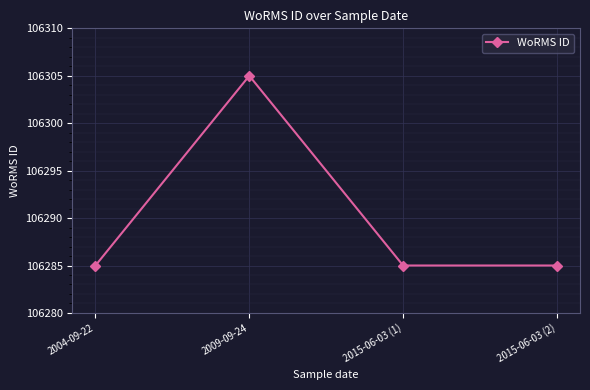

How many points are higher than both their immediate neighbors (excluding endpoints)?

1